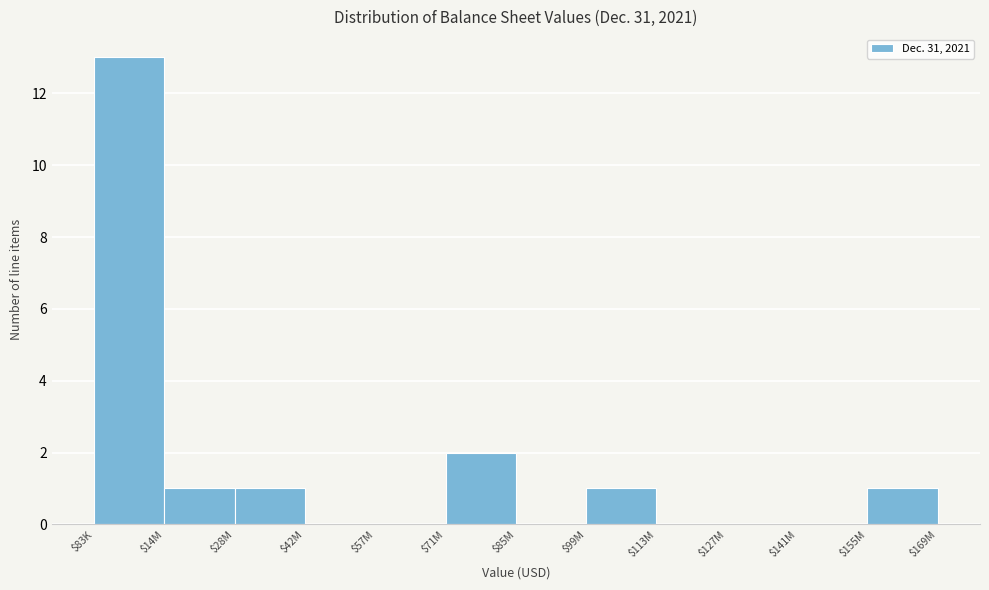

At which label is the value closest to 6?

$71M